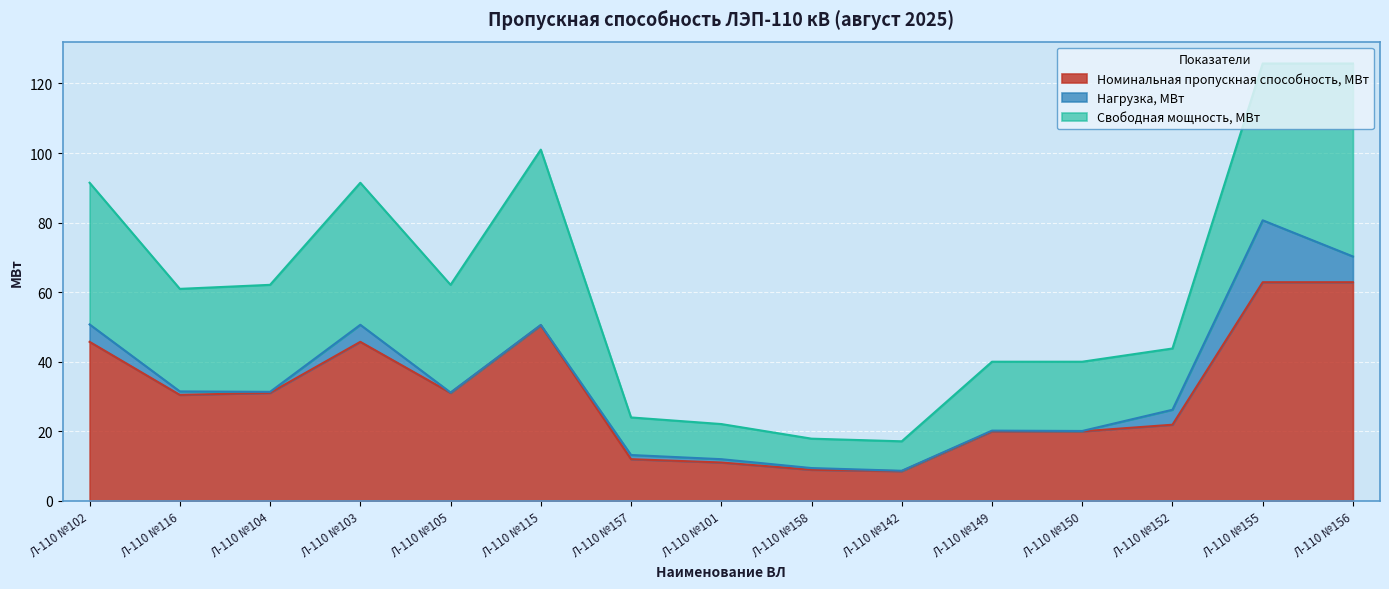

At which category does Свободная мощность, МВт reach its first local valley?

Л-110 №116